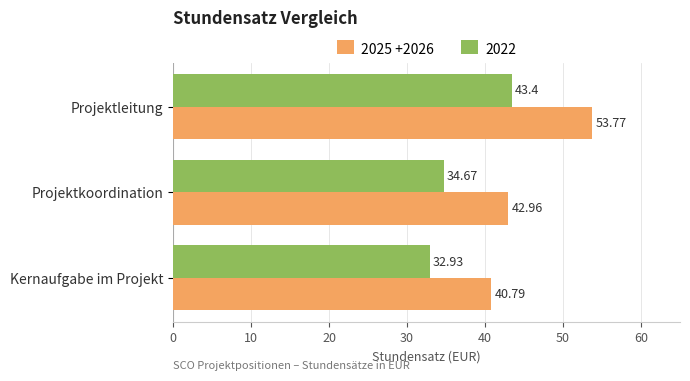

At which label is 2025 +2026 closest to 47?

Projektkoordination